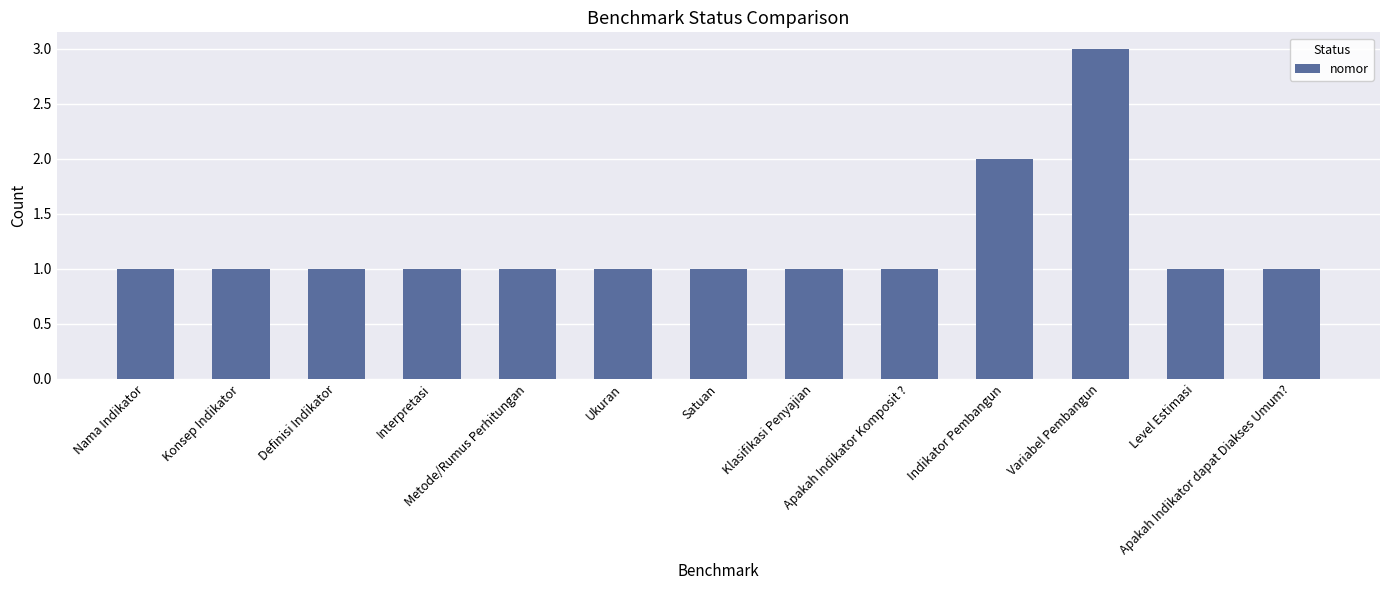

How many bars are there in total?

13